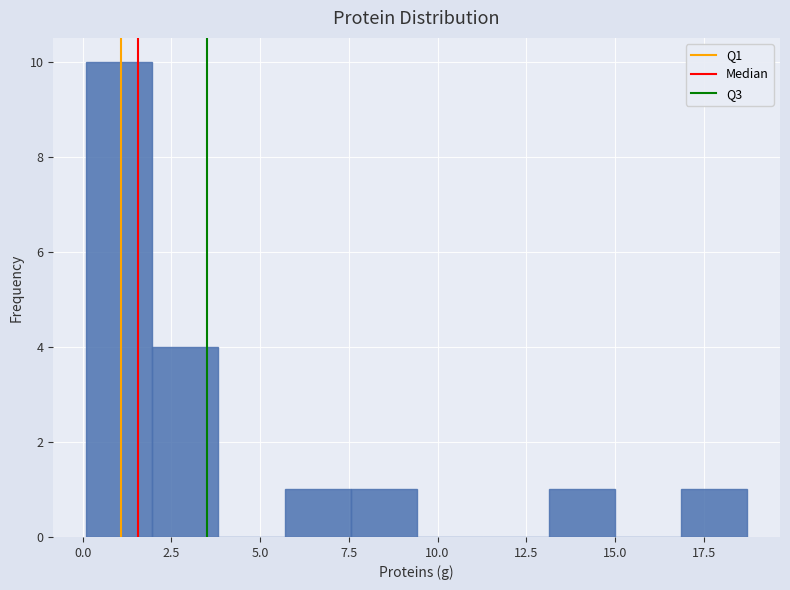

Read against the x-axis, roughly where is the centre of the tallest bar?

1.0